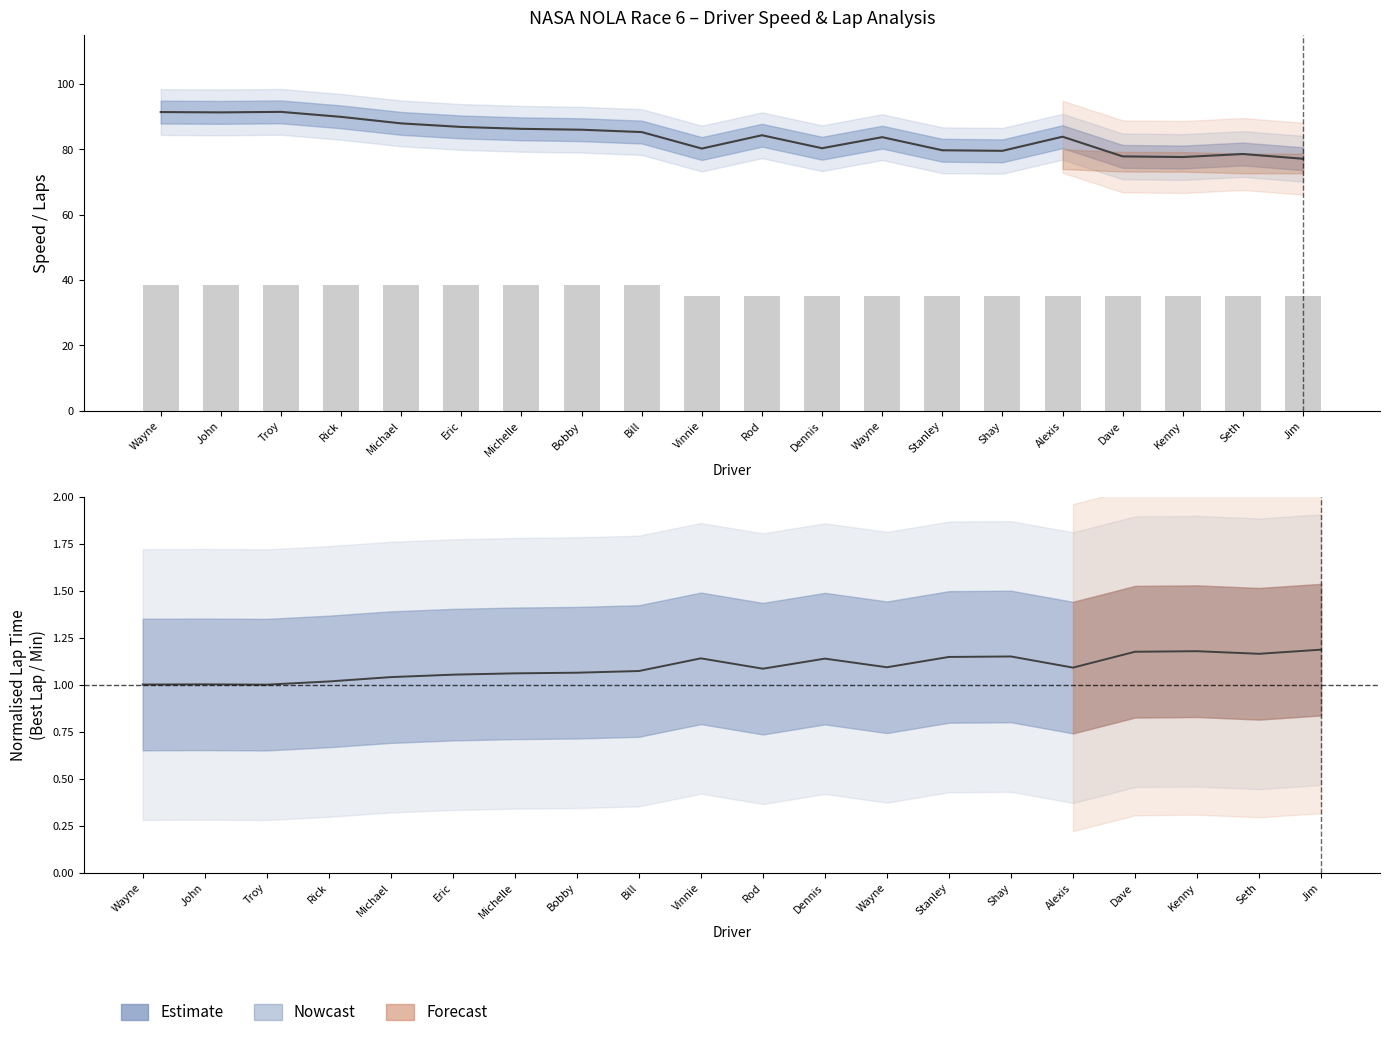

At which label does Best Speed first exceed 84?

Wayne